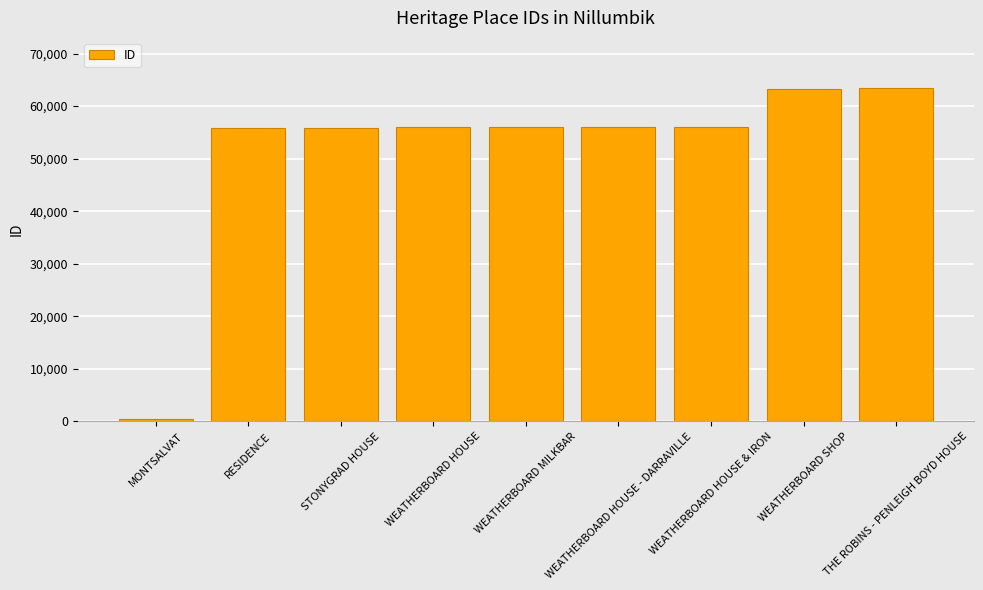

What is the difference between the second highest and minimum values?

62806